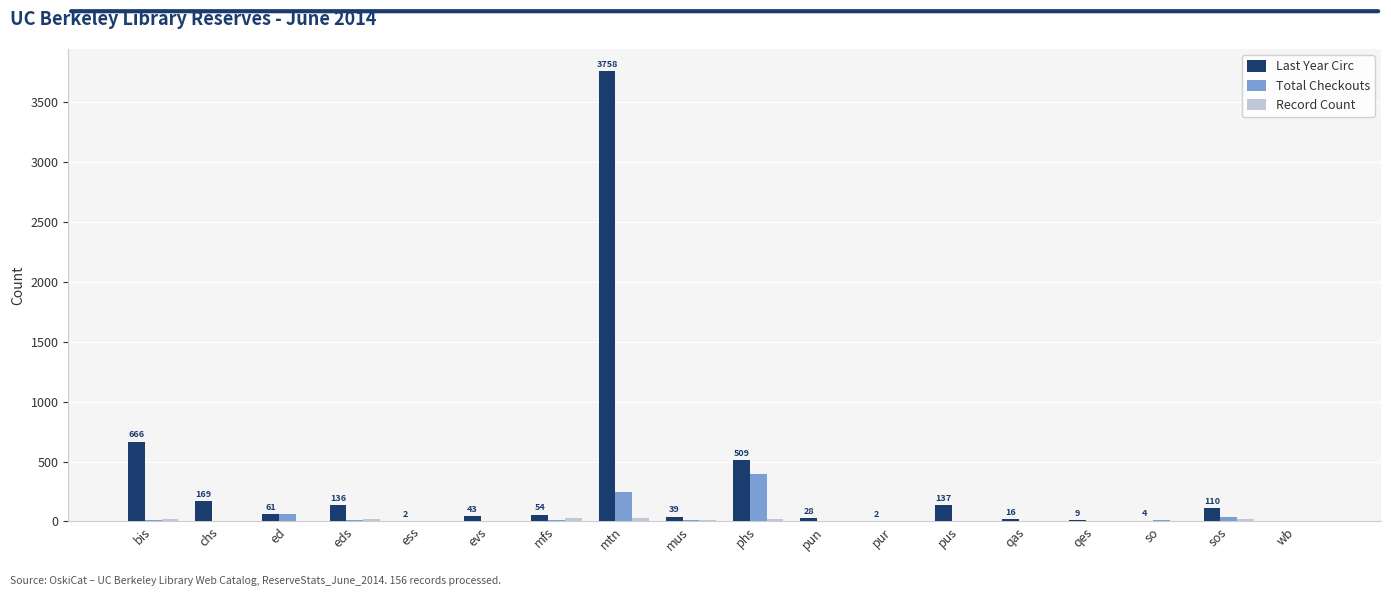

At which label does Total Checkouts first exceed 11?

bis